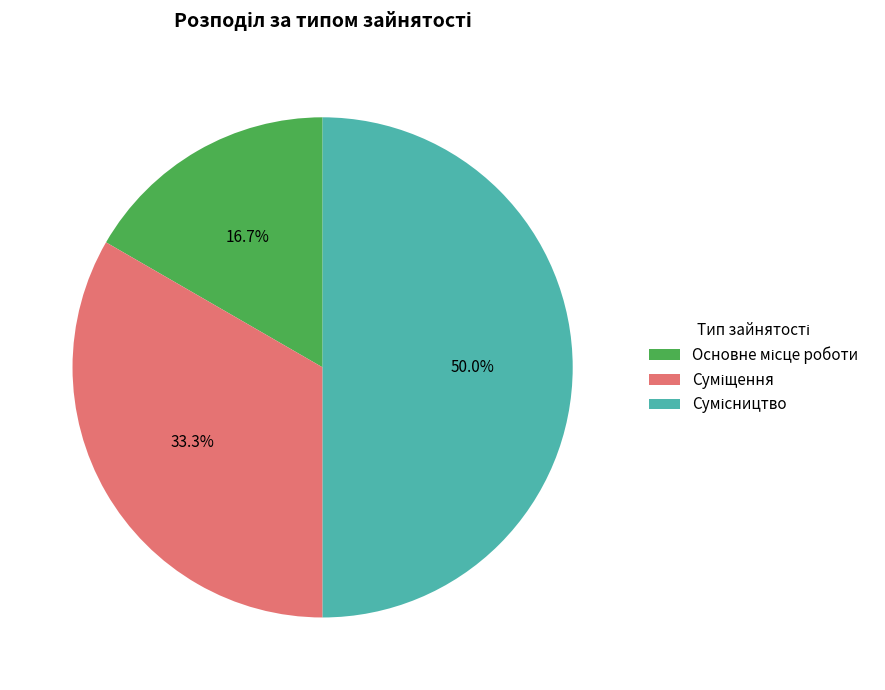

The Сумісництво slice represents 43% of the pie. True or false?

False